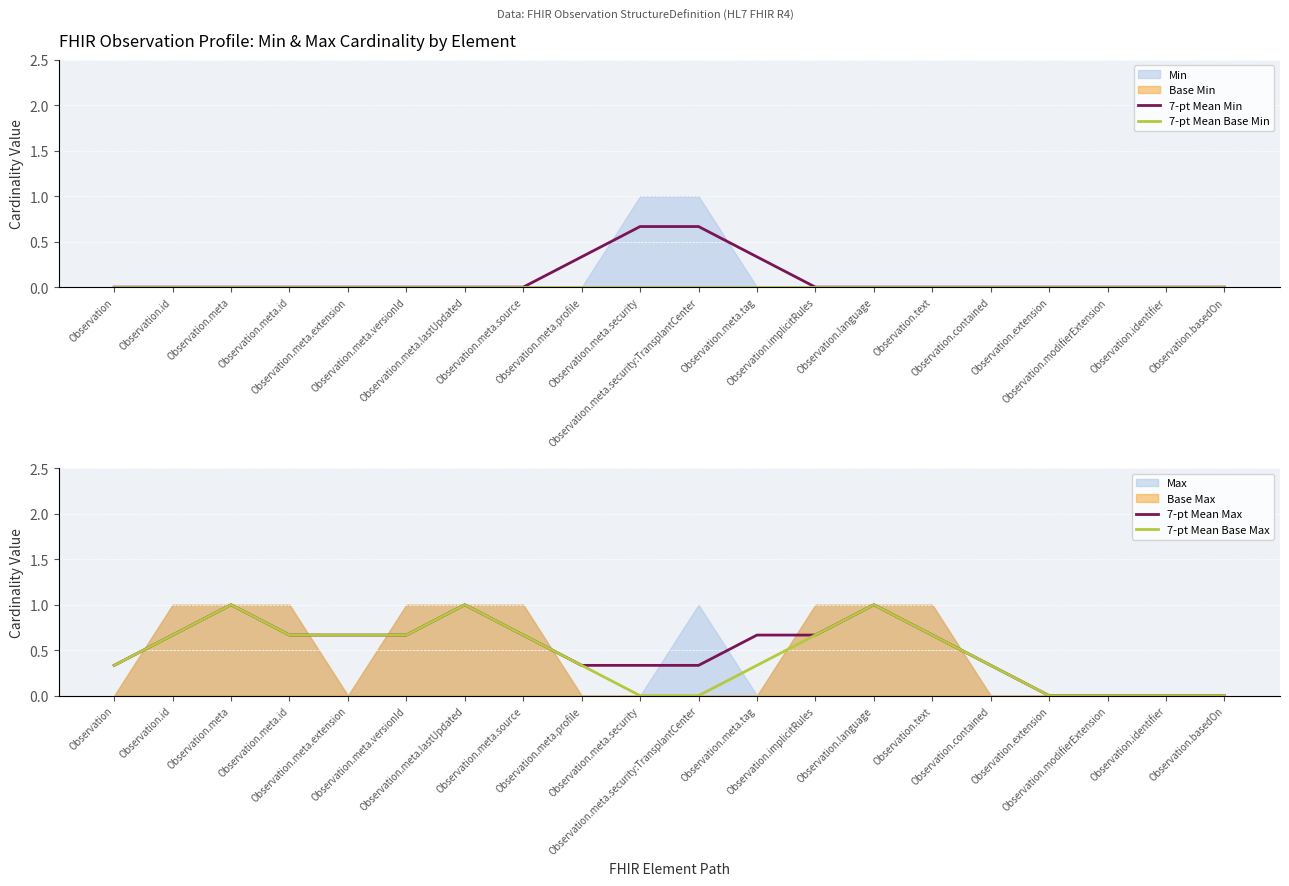

What is the spread (max minus min) of values at Observation.language?

1.0